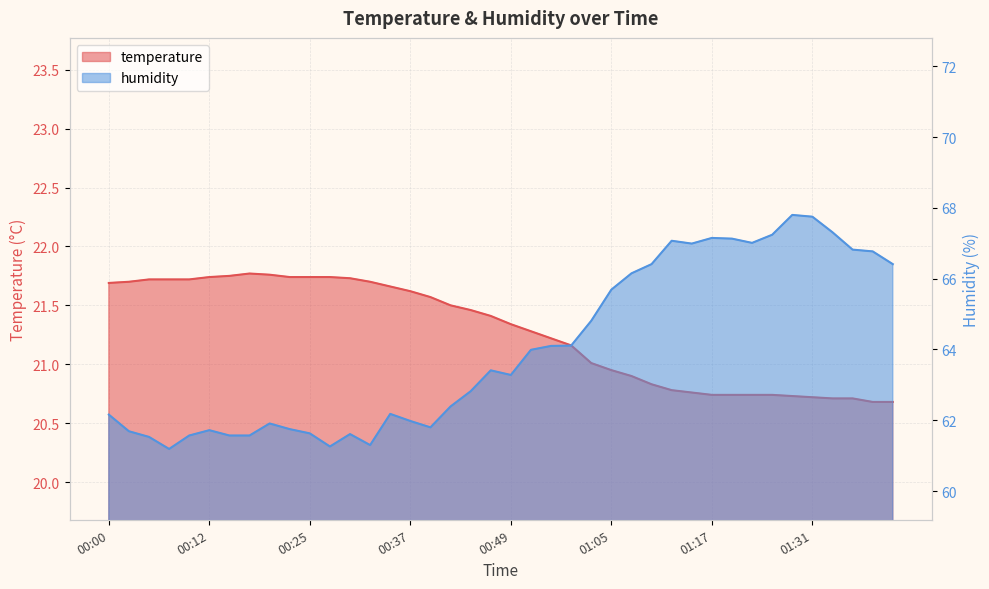

True or false: humidity and temperature intersect in this chart.

False